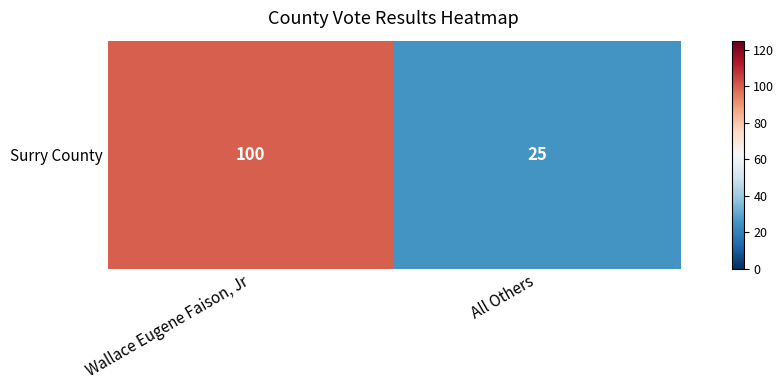

How many values are below 100?

1